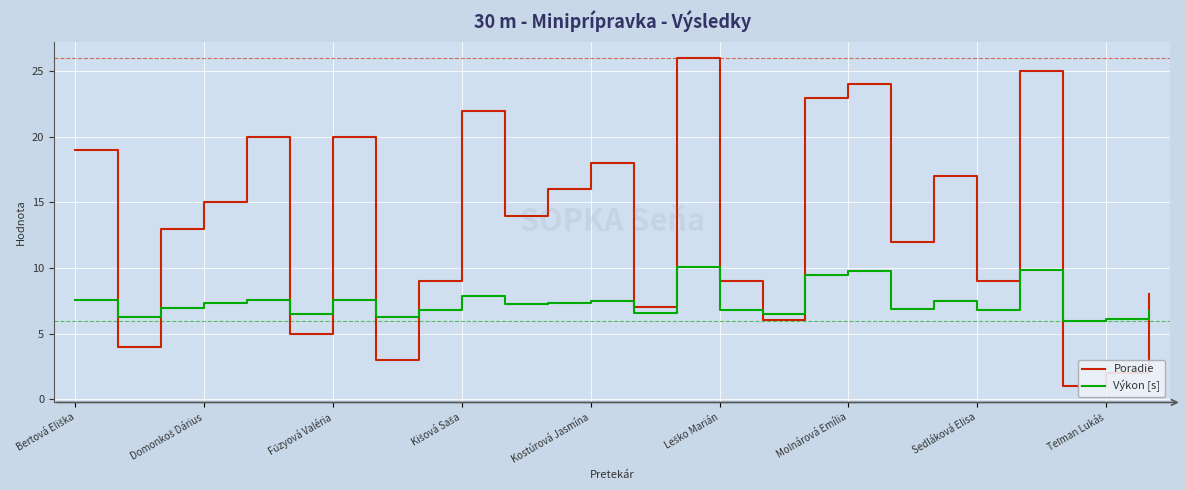

Which series has the largest total across all categories?

Poradie